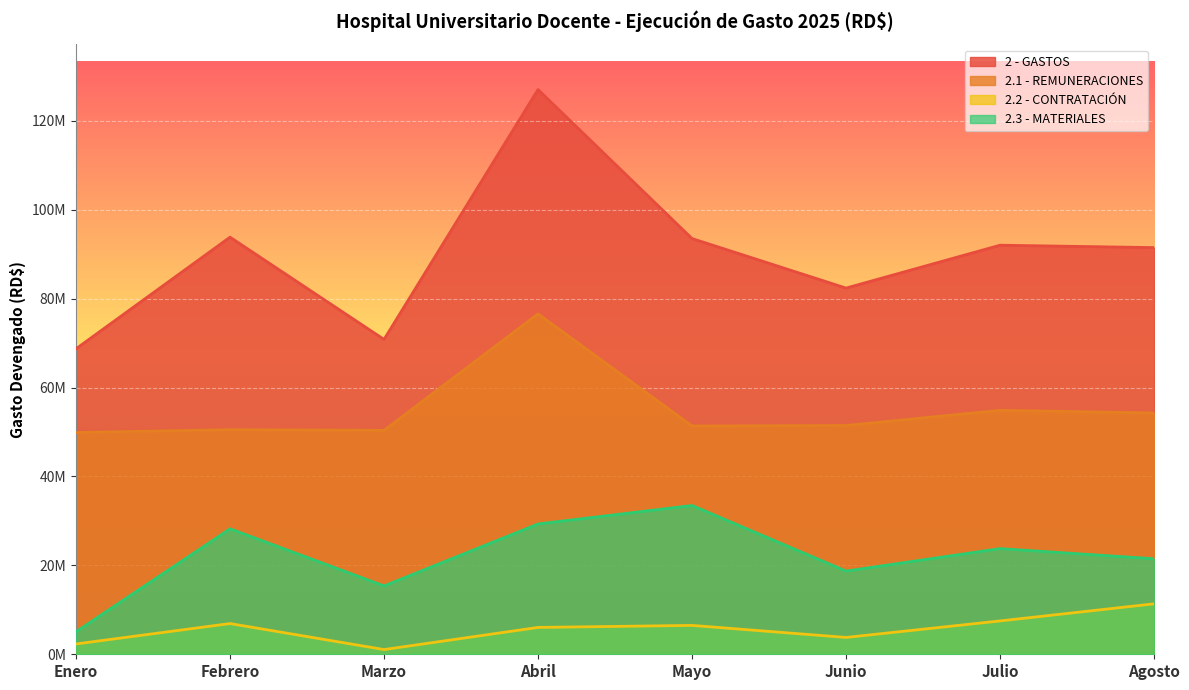

What is the difference between the second highest and second lowest values in the 2 - GASTOS series?

23002252.2